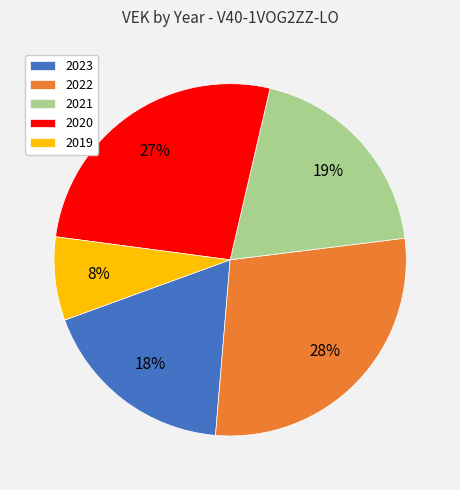

Is there any slice that represents more than half of the pie?

No